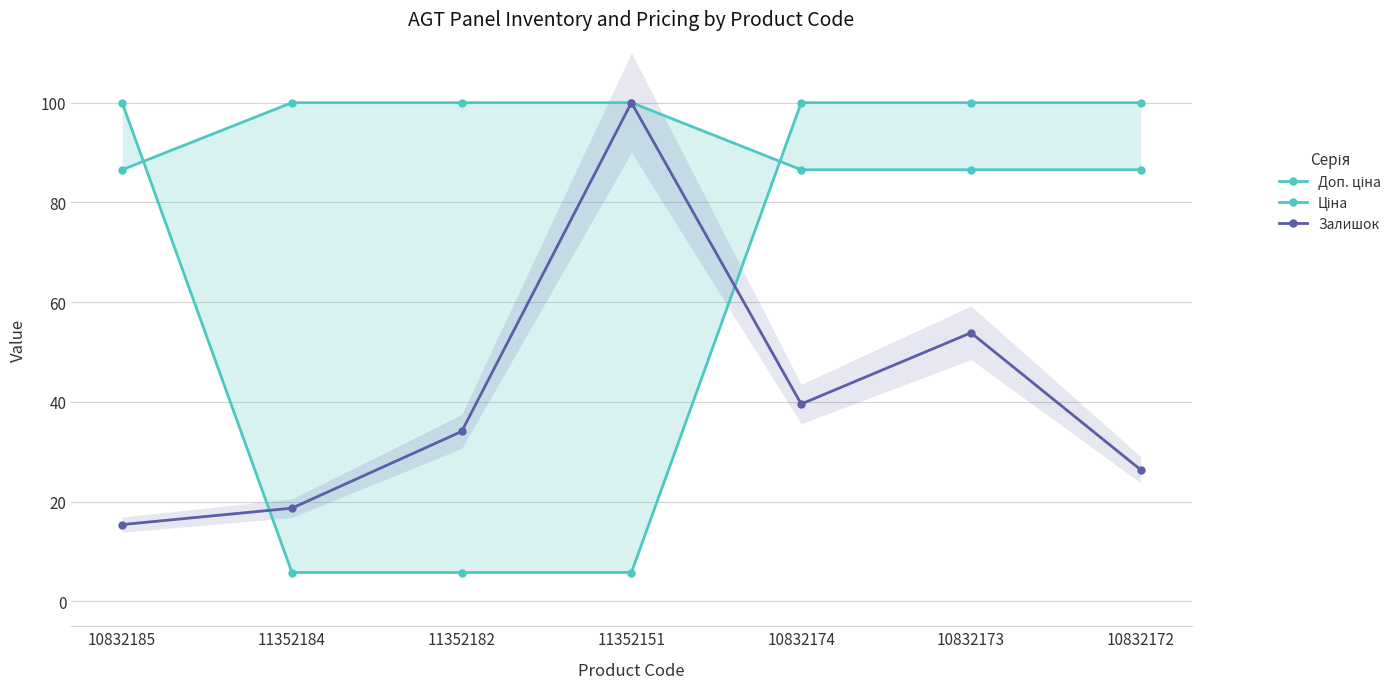

Does the chart display data point markers on the line(s)?

Yes